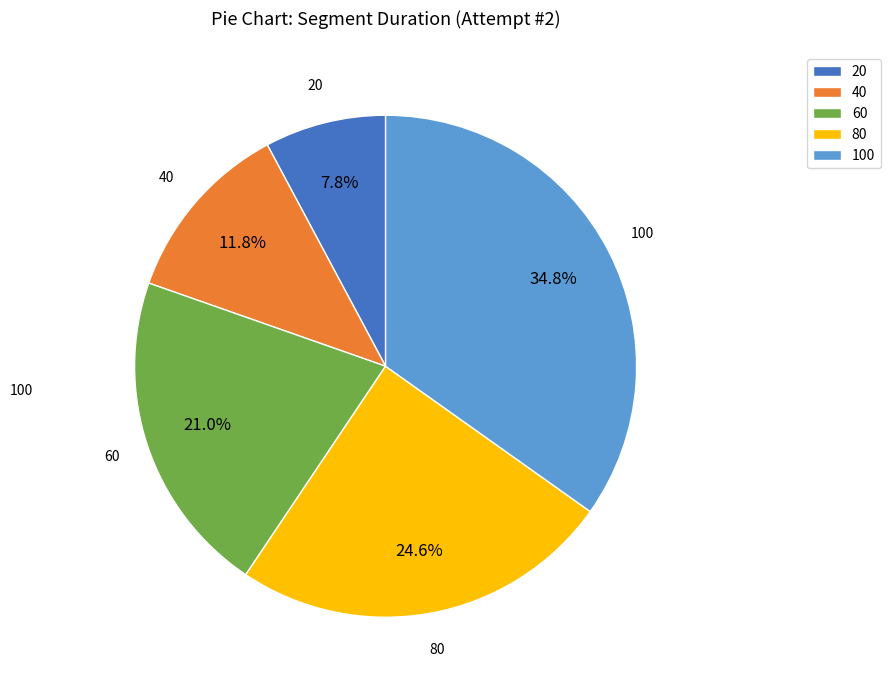

Is it true that 60 is 21% of the pie?

True